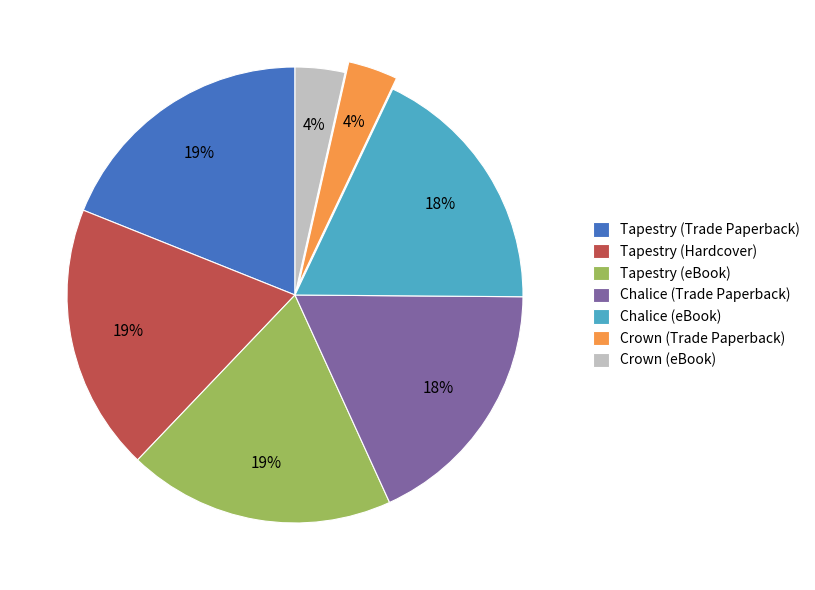

The Tapestry (Hardcover) slice represents 19% of the pie. True or false?

True